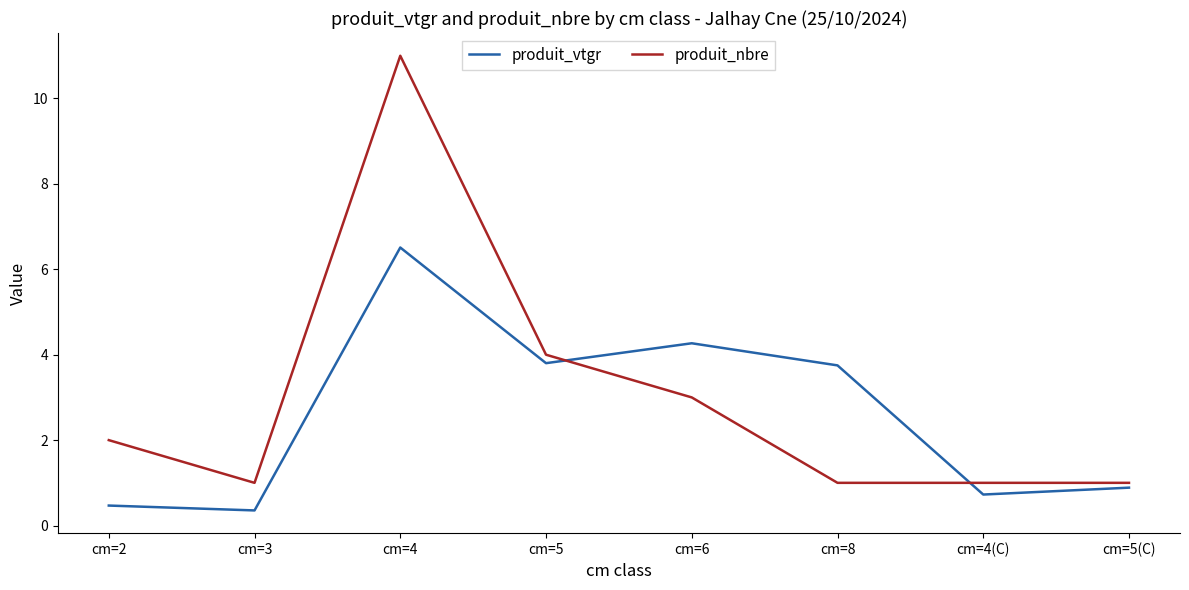

Rank the series by their average value, from highest to lowest.

produit_nbre, produit_vtgr